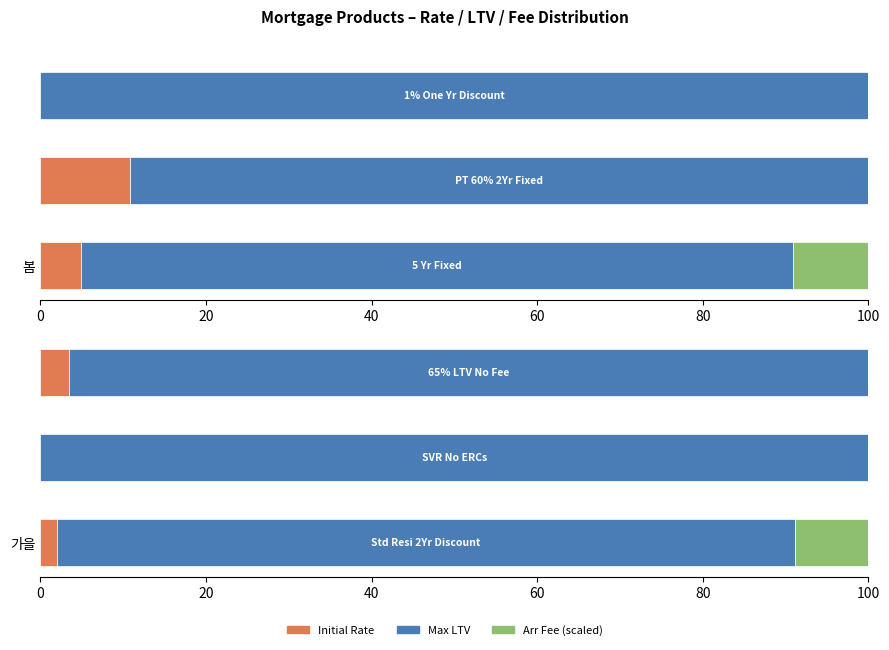

What are all the series names shown in the legend?

Initial Rate, Max LTV, Arr Fee (scaled)